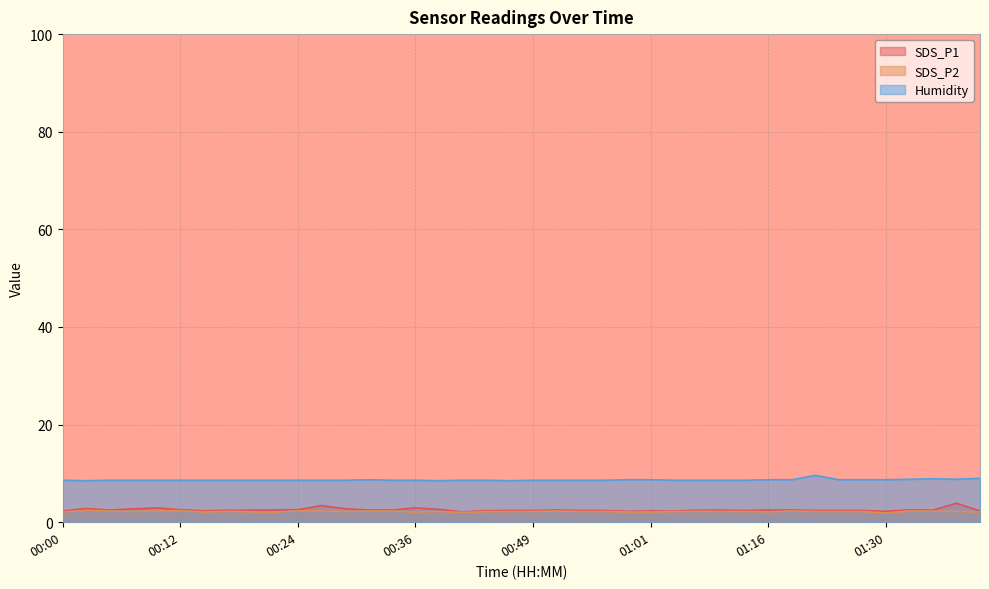

Reading left to right, what are all the values shown in this chart?

SDS_P1: 00:00=2.3	00:02=2.8	00:05=2.5	00:07=2.7	00:09=2.9	00:12=2.6	00:14=2.3	00:17=2.4	00:19=2.5	00:22=2.5	00:24=2.6	00:26=3.4	00:29=2.8	00:31=2.5	00:34=2.5	00:36=2.9	00:39=2.6	00:41=2.1	00:44=2.4	00:46=2.4	00:49=2.4	00:51=2.5	00:54=2.4	00:56=2.4	00:59=2.2	01:01=2.3	01:03=2.3	01:06=2.5	01:10=2.5	01:13=2.4	01:16=2.5	01:18=2.5	01:21=2.4	01:24=2.4	01:27=2.4	01:30=2.2	01:33=2.5	01:36=2.5	01:38=3.9	01:41=2.3
SDS_P2: 00:00=2.1	00:02=2.4	00:05=2.3	00:07=2.2	00:09=2.3	00:12=2.4	00:14=2.1	00:17=2.2	00:19=2.1	00:22=2.1	00:24=2.3	00:26=2.3	00:29=2.2	00:31=2.3	00:34=2.3	00:36=2.1	00:39=2.2	00:41=2.0	00:44=2.2	00:46=2.2	00:49=2.2	00:51=2.3	00:54=2.2	00:56=2.2	00:59=2.1	01:01=2.1	01:03=2.2	01:06=2.2	01:10=2.2	01:13=2.2	01:16=2.1	01:18=2.3	01:21=2.2	01:24=2.2	01:27=2.2	01:30=1.9	01:33=2.3	01:36=2.3	01:38=2.2	01:41=2.1
Humidity: 00:00=8.6	00:02=8.5	00:05=8.6	00:07=8.6	00:09=8.6	00:12=8.6	00:14=8.6	00:17=8.6	00:19=8.6	00:22=8.6	00:24=8.6	00:26=8.6	00:29=8.6	00:31=8.7	00:34=8.6	00:36=8.6	00:39=8.5	00:41=8.6	00:44=8.6	00:46=8.5	00:49=8.6	00:51=8.6	00:54=8.6	00:56=8.6	00:59=8.7	01:01=8.7	01:03=8.6	01:06=8.6	01:10=8.6	01:13=8.6	01:16=8.7	01:18=8.7	01:21=9.6	01:24=8.7	01:27=8.7	01:30=8.7	01:33=8.8	01:36=8.9	01:38=8.8	01:41=9.0